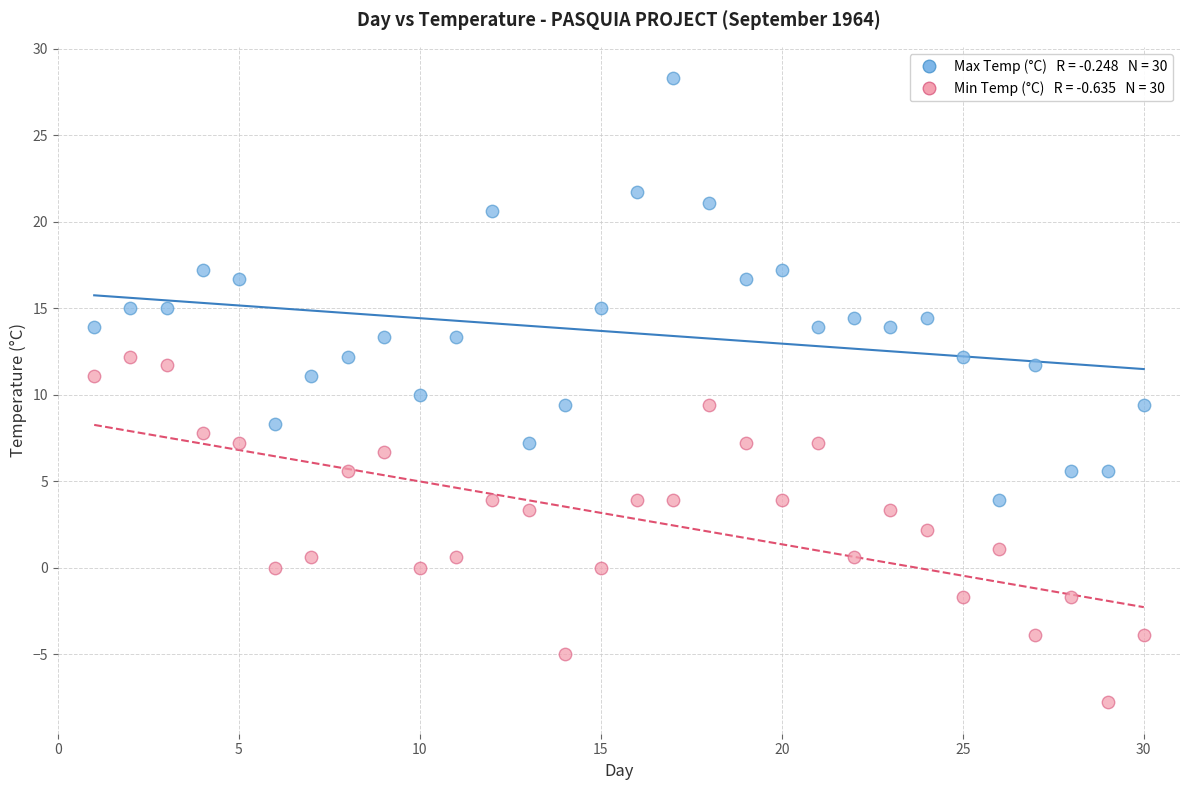

Across all data points, what is the range of X values (max minus min)?

29.0